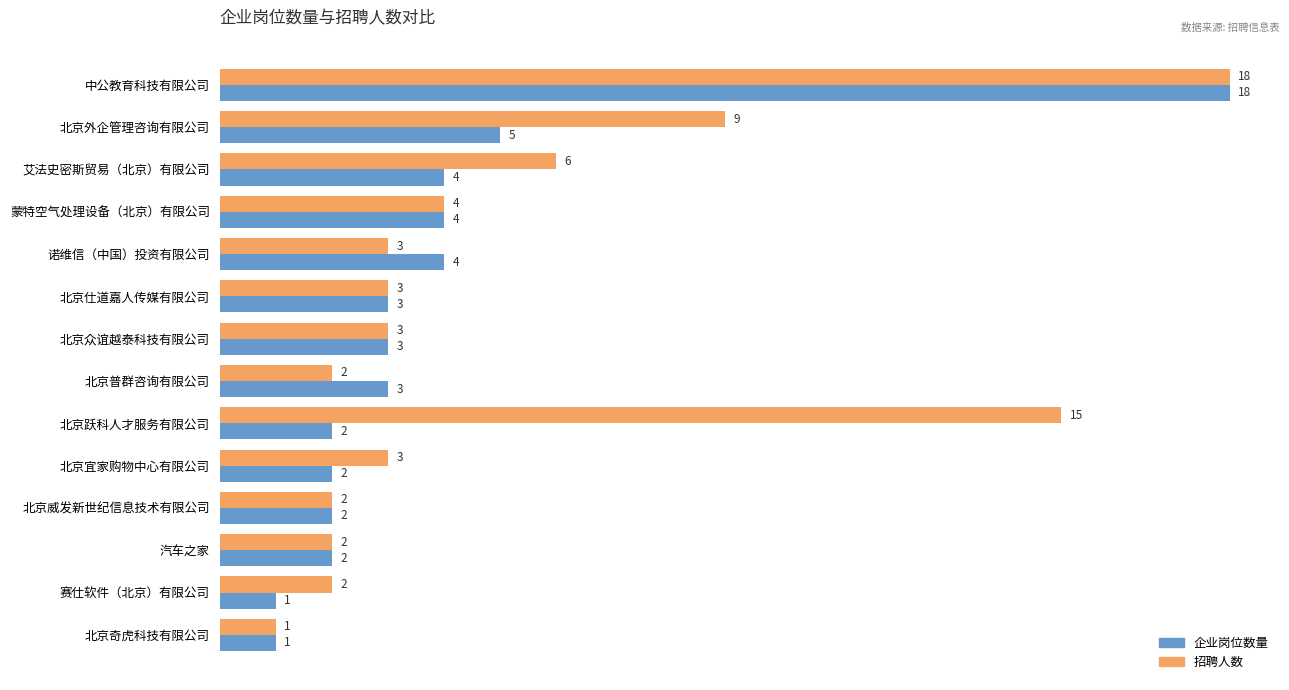

What is the difference between the highest and lowest values at 北京外企管理咨询有限公司?

4